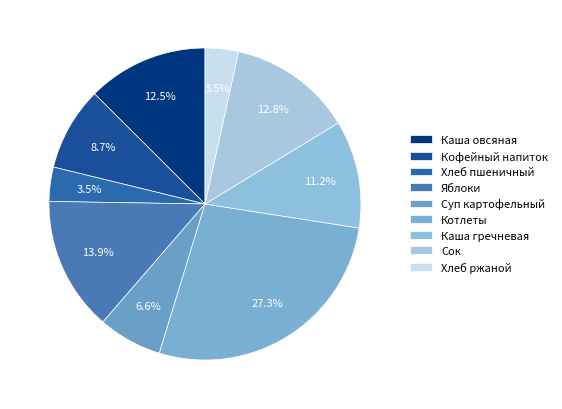

To the nearest percent, what is the difference between the Сок and Яблоки slice percentages?

1%